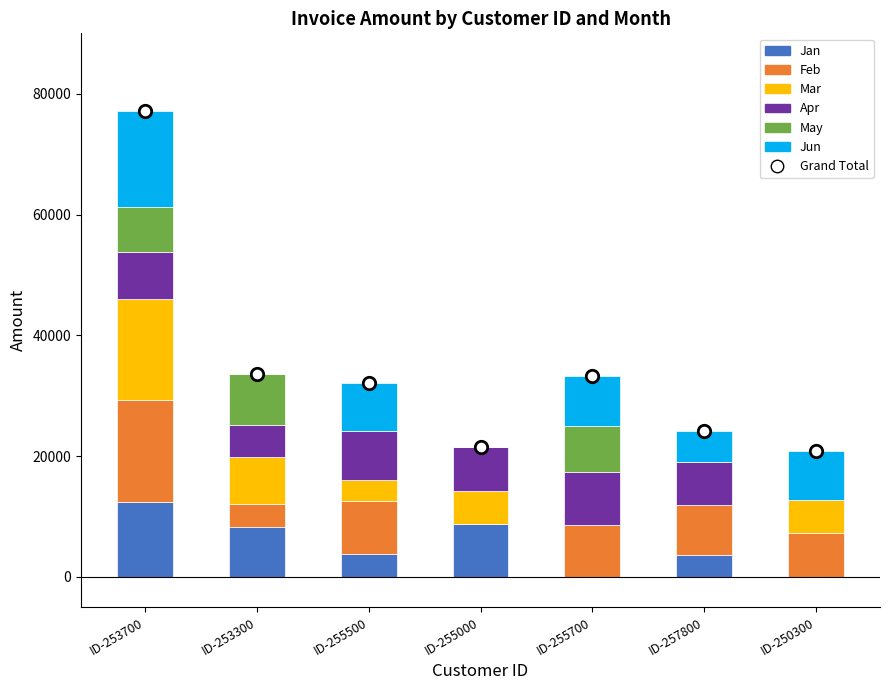

Which series has the largest total across all categories?

Feb